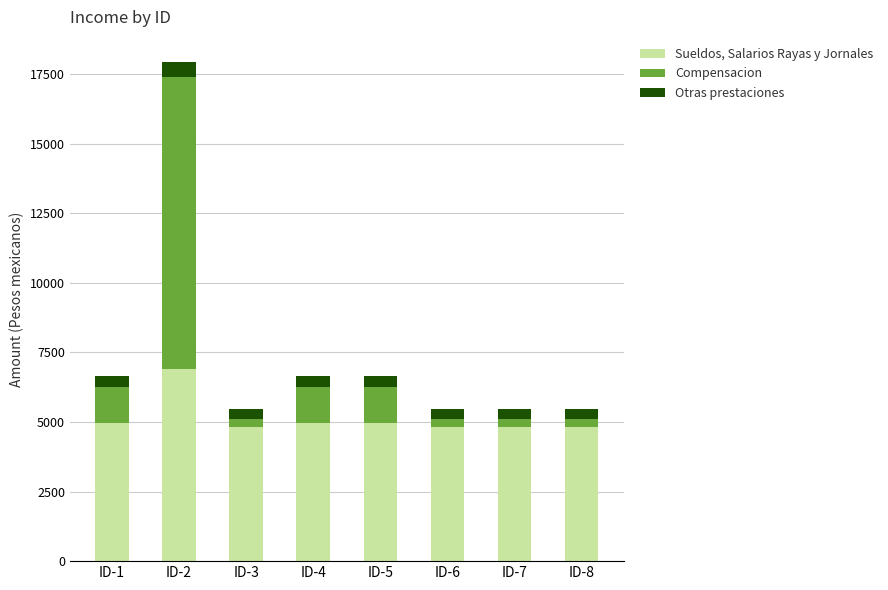

At which category is the sum across all series the highest?

ID-2